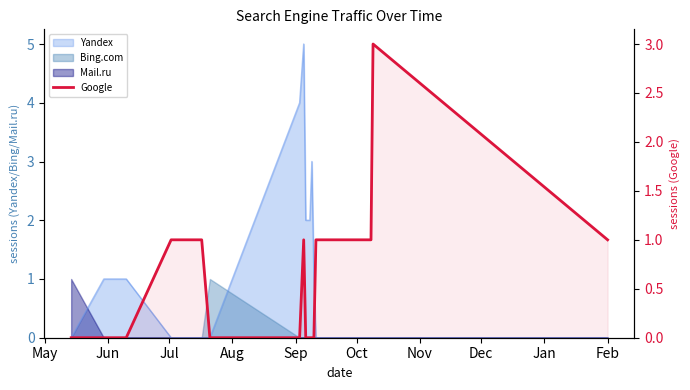

What is the change in value from May to Sep?

+1